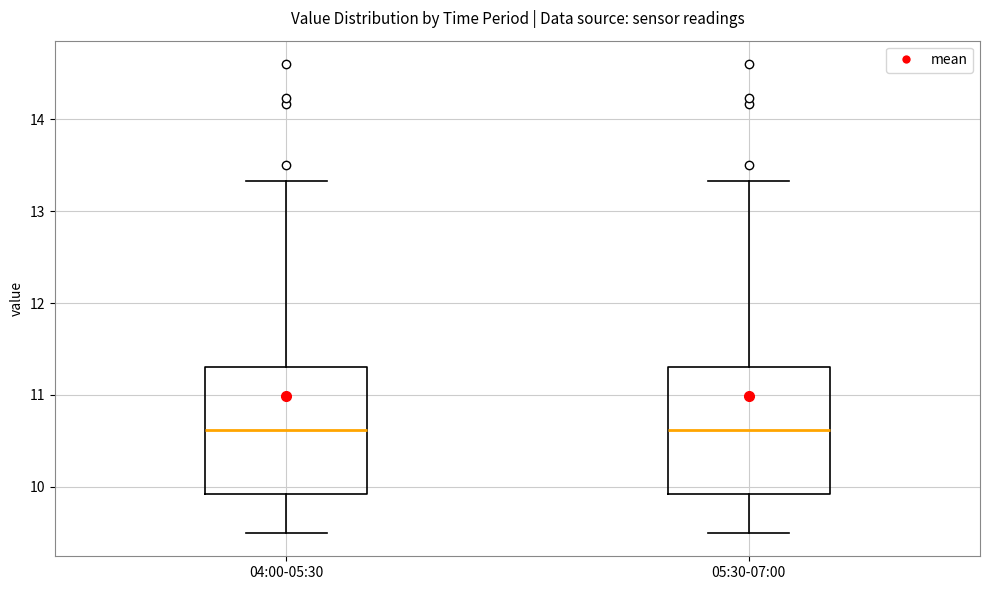

Reading left to right, read every box against the y-axis: the position of its median line, the range the box covers, and the ends of its whiskers. The values are not printed on the chart, so give them approximately, as read against the axis.

04:00-05:30: median 10.6, box 9.9 to 11.3, whiskers 9.5 to 13.3
05:30-07:00: median 10.6, box 9.9 to 11.3, whiskers 9.5 to 13.3